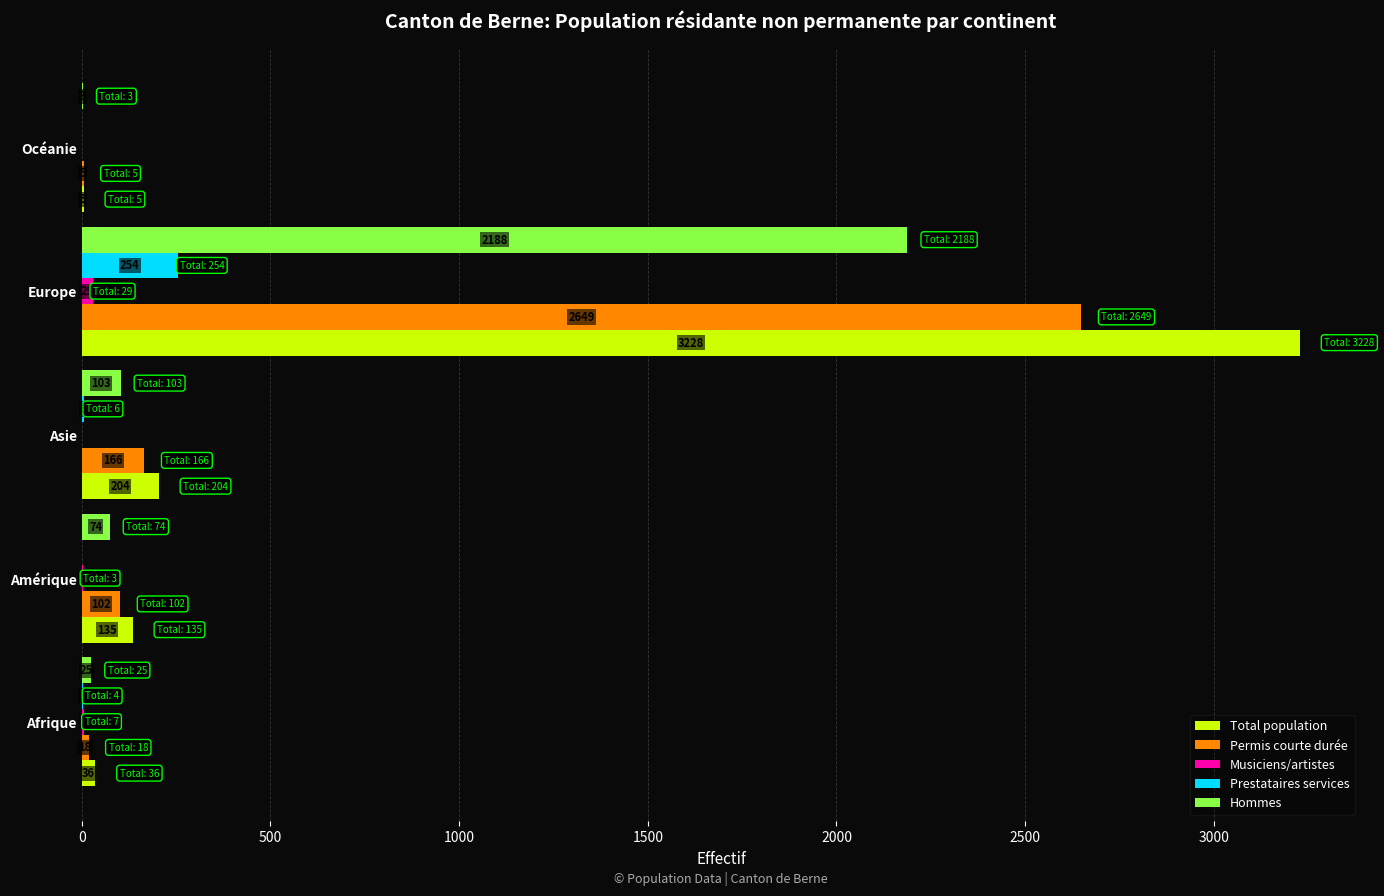

Where is Permis courte durée nearest to the value 1327?

Asie